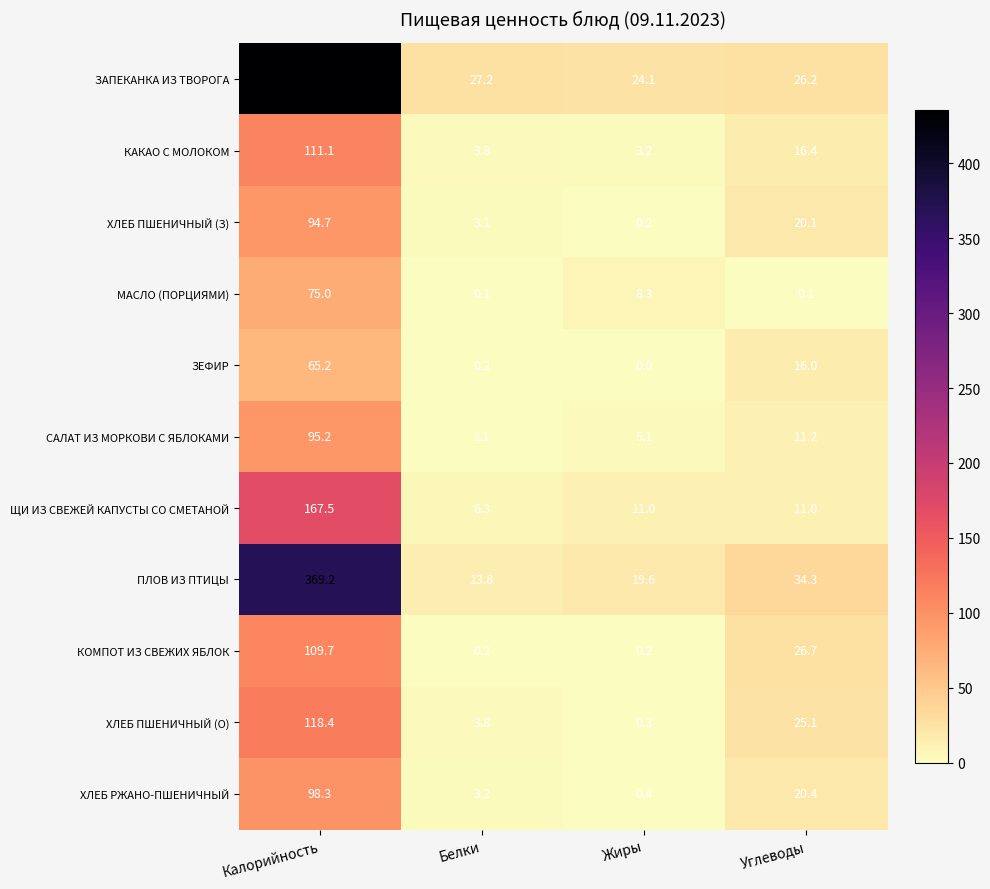

What is the total value across all series at Углеводы?

207.5